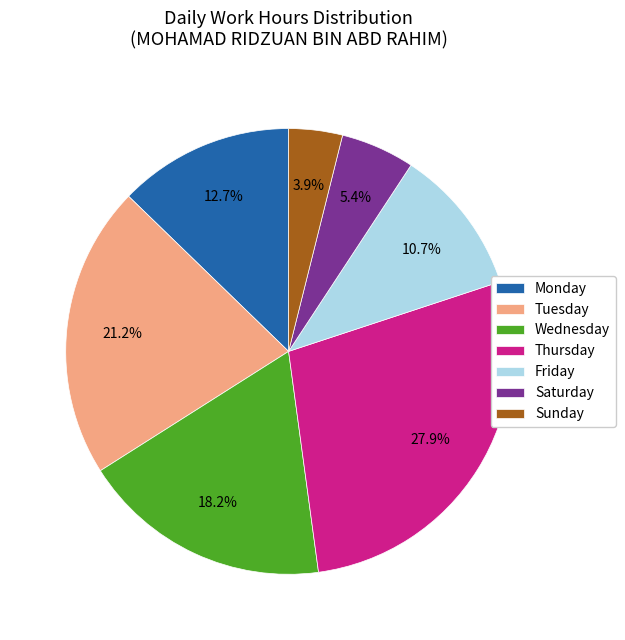

What is the smallest slice in the pie chart?

Sunday